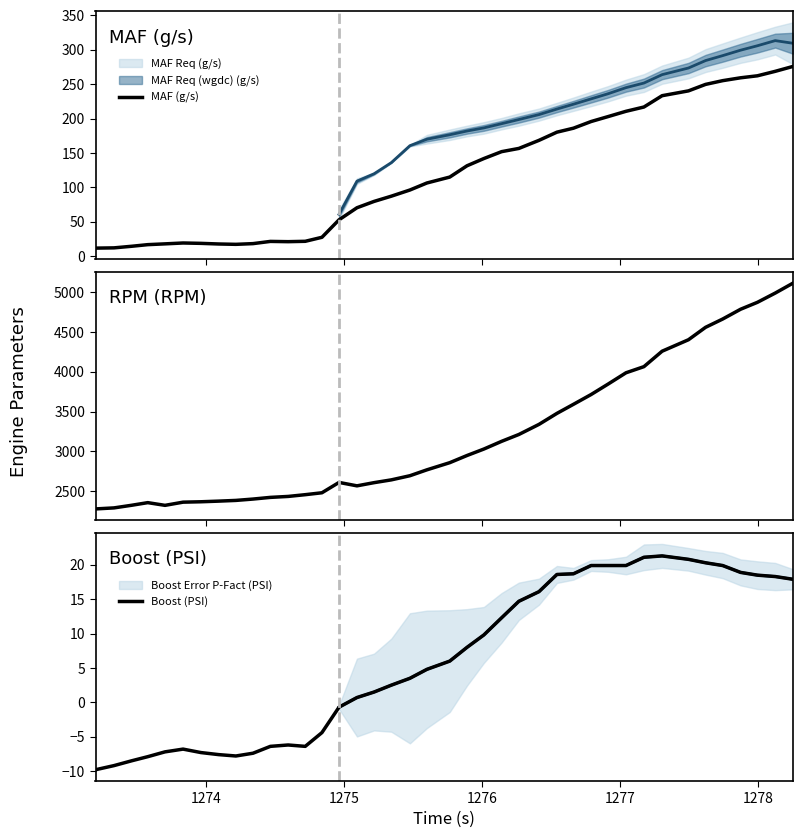

What is the minimum value for MAF (g/s)?

11.7